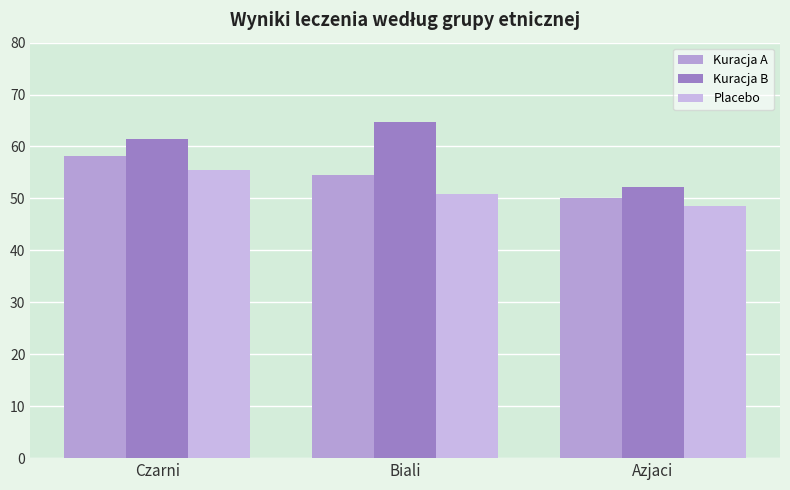

Rank the series by their maximum value, from highest to lowest.

Kuracja B, Kuracja A, Placebo